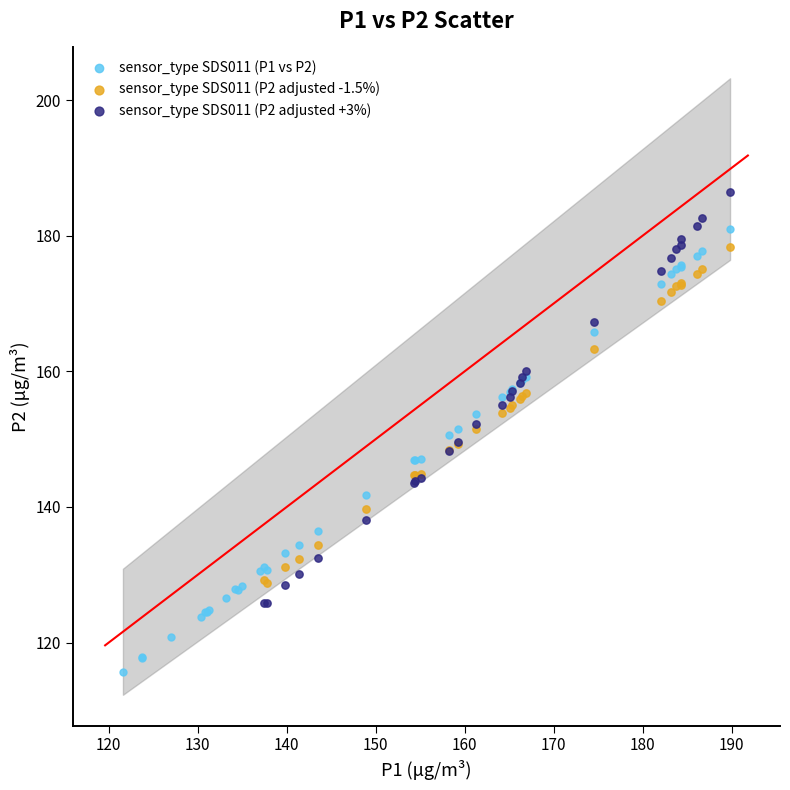

Which series reaches the maximum Y coordinate?

sensor_type SDS011 (P2 adjusted +3%)